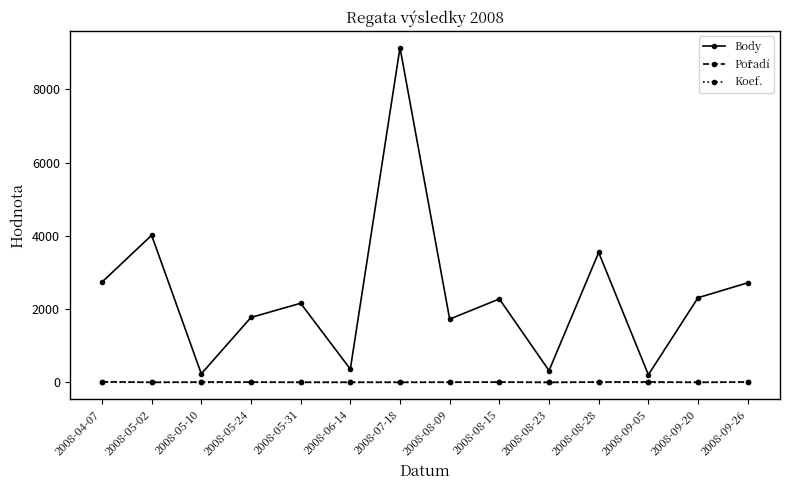

Which series has the largest range (max minus min)?

Body